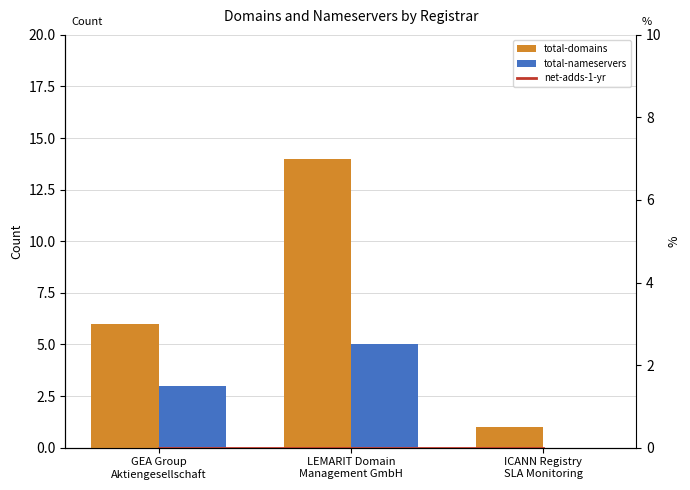

Which series has the largest total across all categories?

total-domains